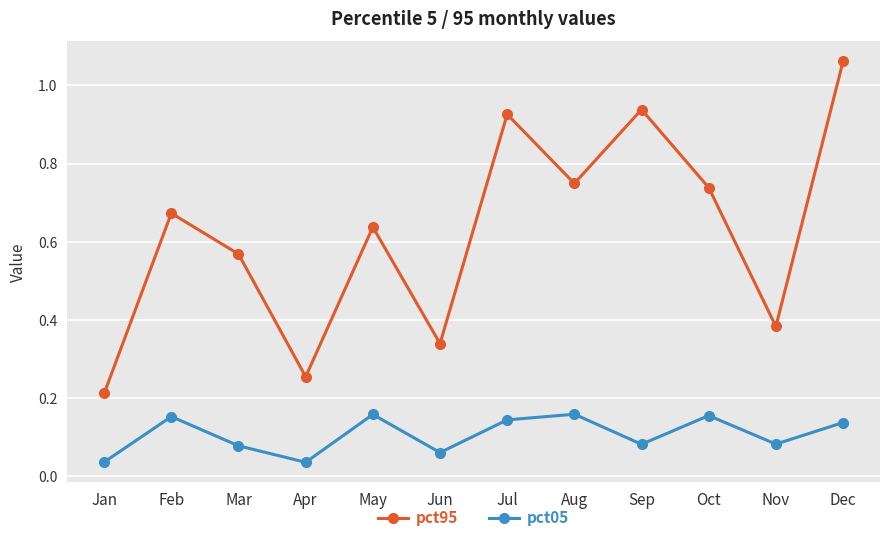

What is the spread (max minus min) of values at Mar?

0.5